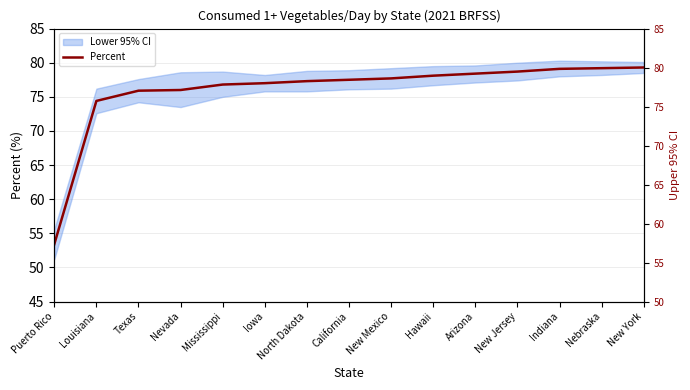

Where is the data nearest to the value 66?

Louisiana